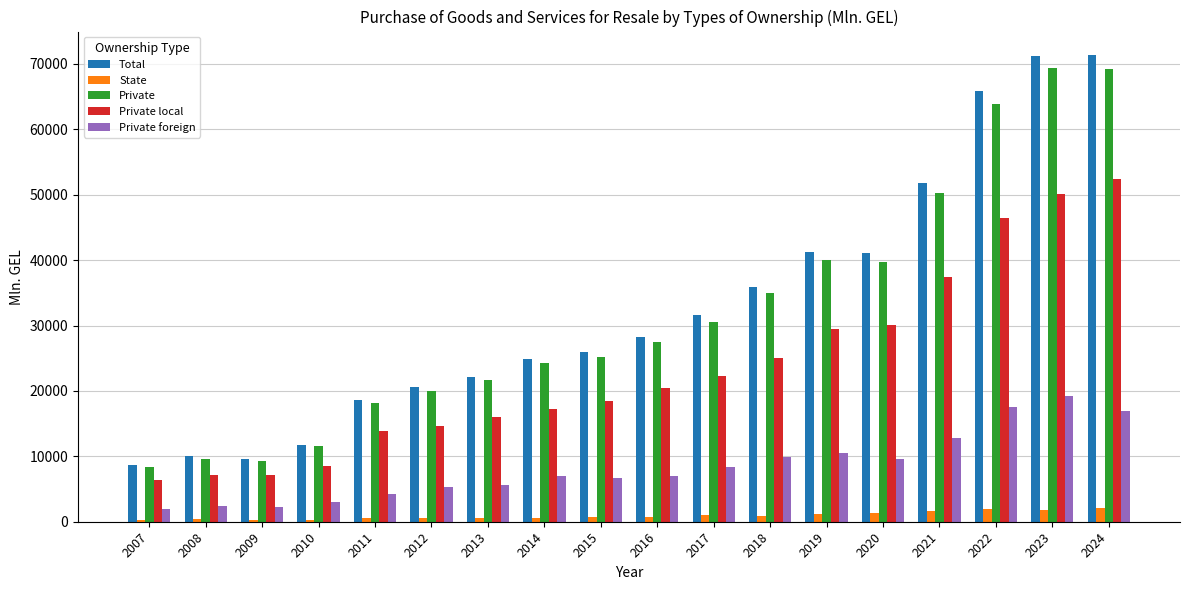

Is the value of Private foreign at 2024 greater than the value of Private at 2008?

Yes